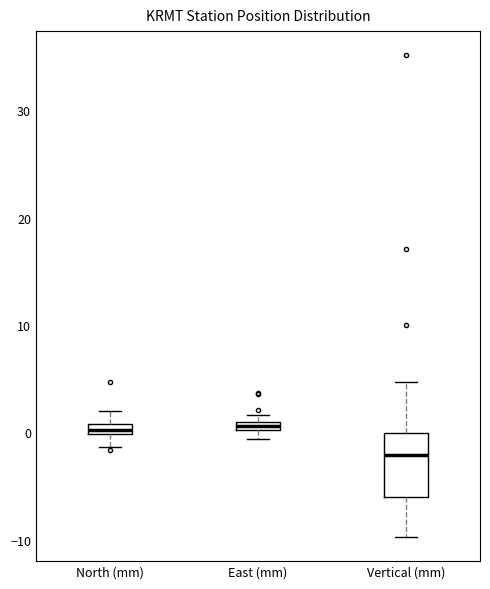

Comparing the boxes themselves (not the whiskers), which one is the tallest?

Vertical (mm)